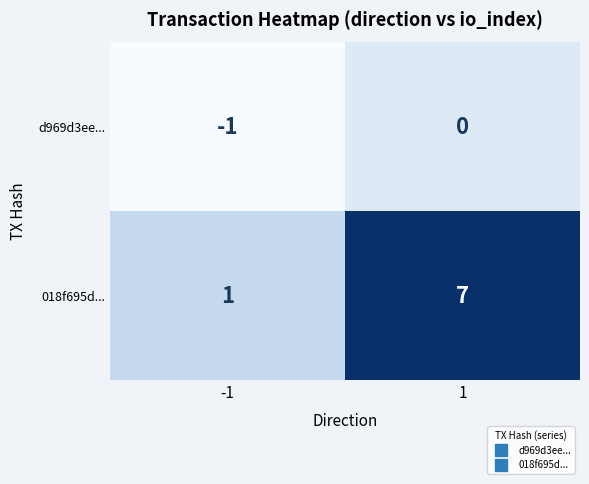

The value of 018f695d... at -1 is 1. True or false?

True